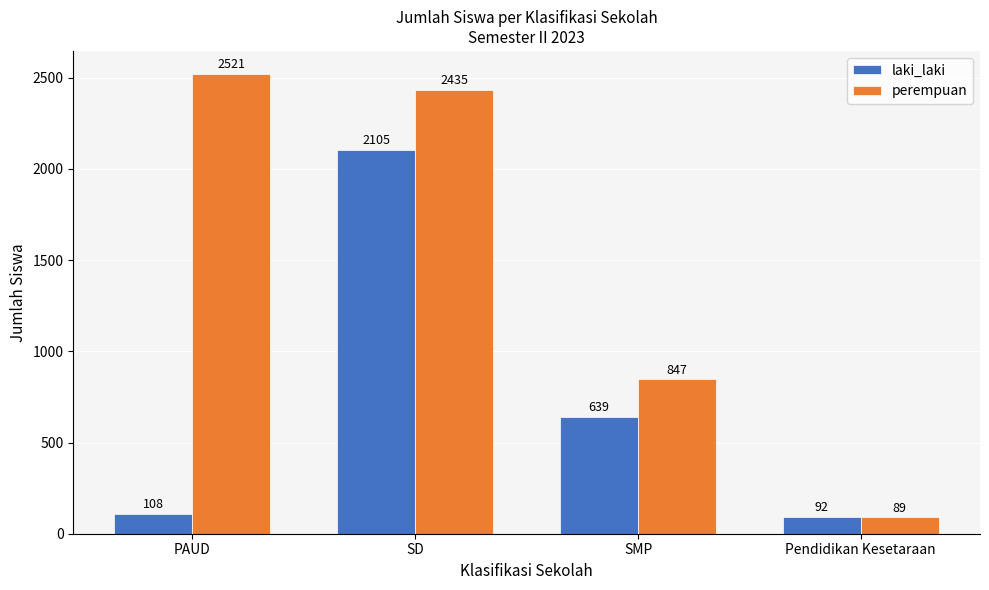

How many bars are there in total?

8